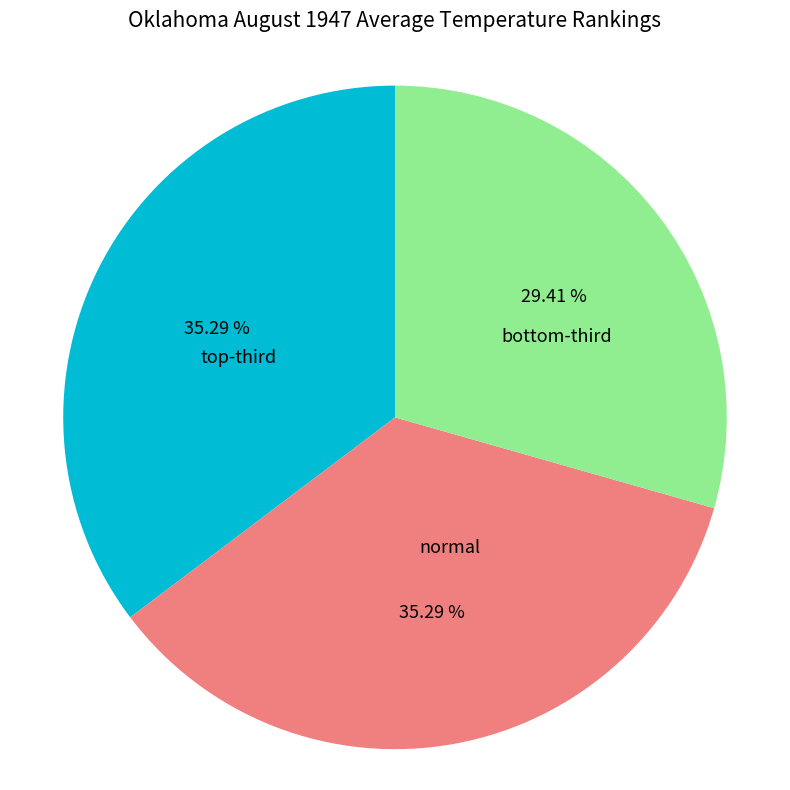

To the nearest percent, what is the average slice percentage?

33%